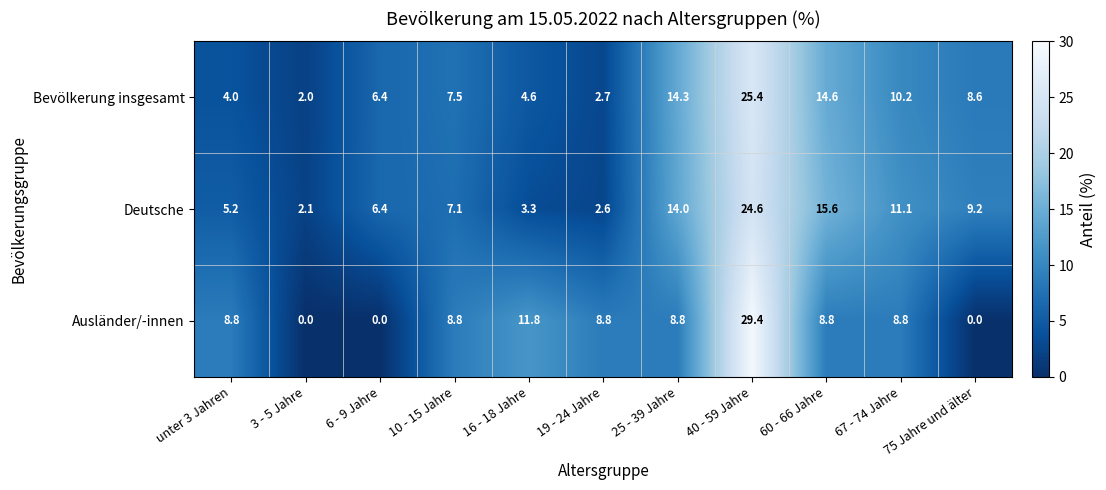

True or false: Ausländer/-innen has a value of 0.0 at 75 Jahre und älter.

True